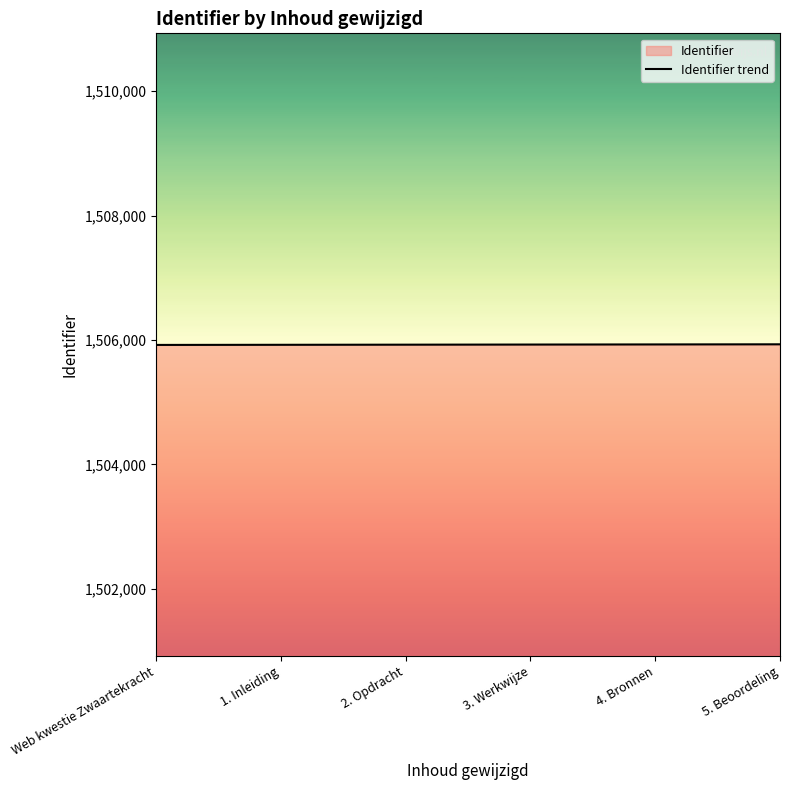

What is the label of the 1st point from the left?

Web kwestie Zwaartekracht